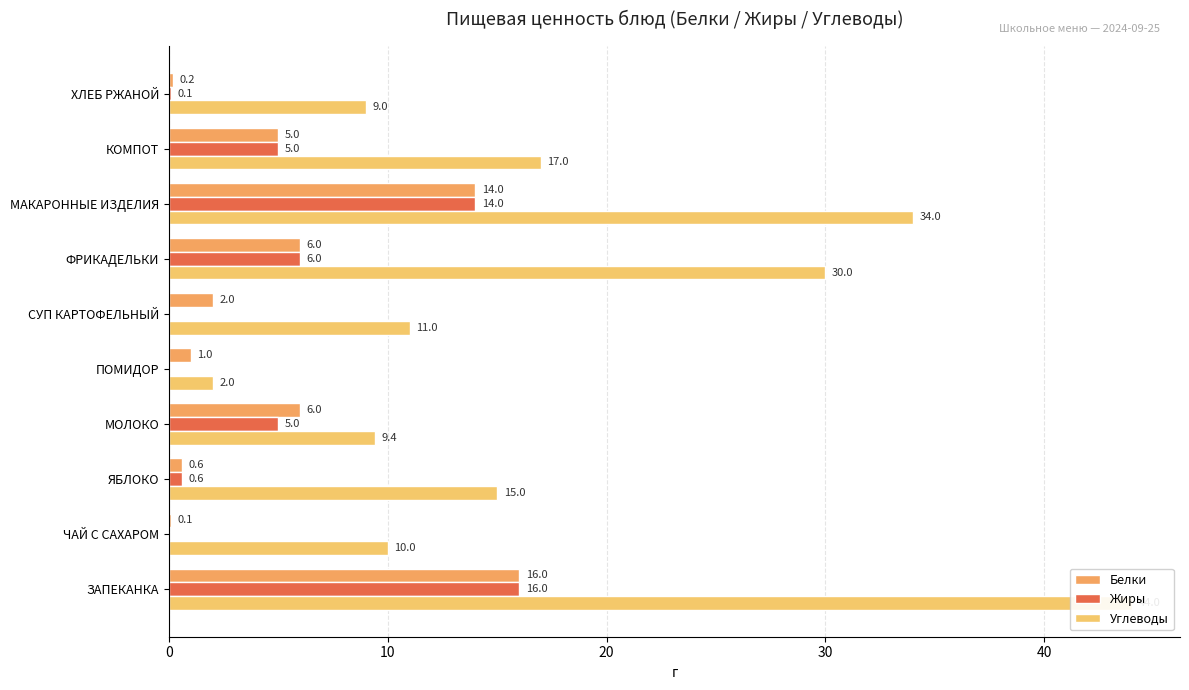

Reading right to left, extract all data points from this chart.

Белки: 0.2	5.0	14.0	6.0	2.0	1.0	6.0	0.6	0.1	16.0
Жиры: 0.1	5.0	14.0	6.0	0.0	0.0	5.0	0.6	0.0	16.0
Углеводы: 9.0	17.0	34.0	30.0	11.0	2.0	9.4	15.0	10.0	44.0